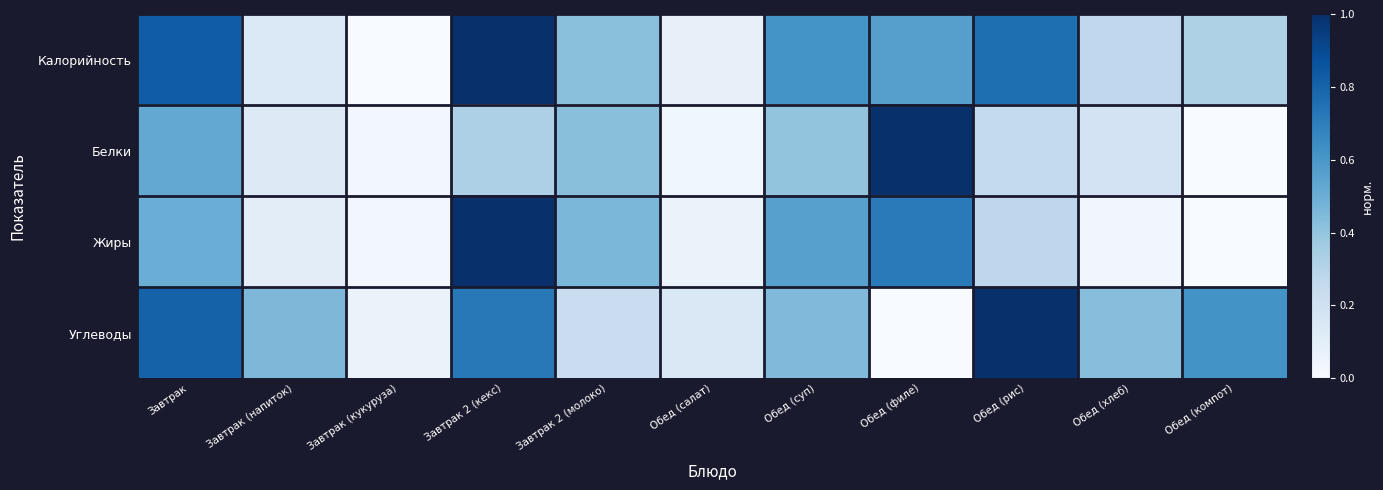

Reading left to right, what are all the values shown in this chart?

Калорийность: Завтрак=0.8	Завтрак (напиток)=0.1	Завтрак (кукуруза)=0.0	Завтрак 2 (кекс)=1.0	Завтрак 2 (молоко)=0.4	Обед (салат)=0.1	Обед (суп)=0.6	Обед (филе)=0.6	Обед (рис)=0.8	Обед (хлеб)=0.3	Обед (компот)=0.3
Белки: Завтрак=0.5	Завтрак (напиток)=0.1	Завтрак (кукуруза)=0.0	Завтрак 2 (кекс)=0.3	Завтрак 2 (молоко)=0.4	Обед (салат)=0.0	Обед (суп)=0.4	Обед (филе)=1.0	Обед (рис)=0.3	Обед (хлеб)=0.2	Обед (компот)=0.0
Жиры: Завтрак=0.5	Завтрак (напиток)=0.1	Завтрак (кукуруза)=0.0	Завтрак 2 (кекс)=1.0	Завтрак 2 (молоко)=0.5	Обед (салат)=0.1	Обед (суп)=0.6	Обед (филе)=0.7	Обед (рис)=0.3	Обед (хлеб)=0.0	Обед (компот)=0.0
Углеводы: Завтрак=0.8	Завтрак (напиток)=0.5	Завтрак (кукуруза)=0.1	Завтрак 2 (кекс)=0.7	Завтрак 2 (молоко)=0.2	Обед (салат)=0.1	Обед (суп)=0.4	Обед (филе)=0.0	Обед (рис)=1.0	Обед (хлеб)=0.4	Обед (компот)=0.6